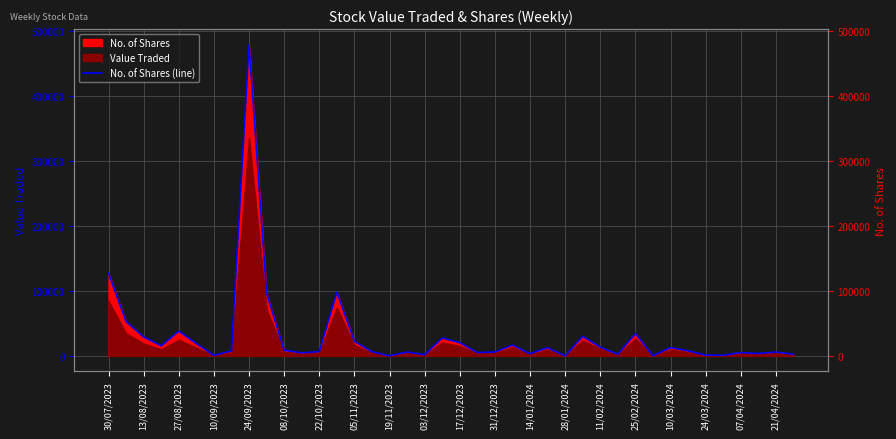

What is the difference between the values at 21/04/2024 and 11/02/2024?

5042